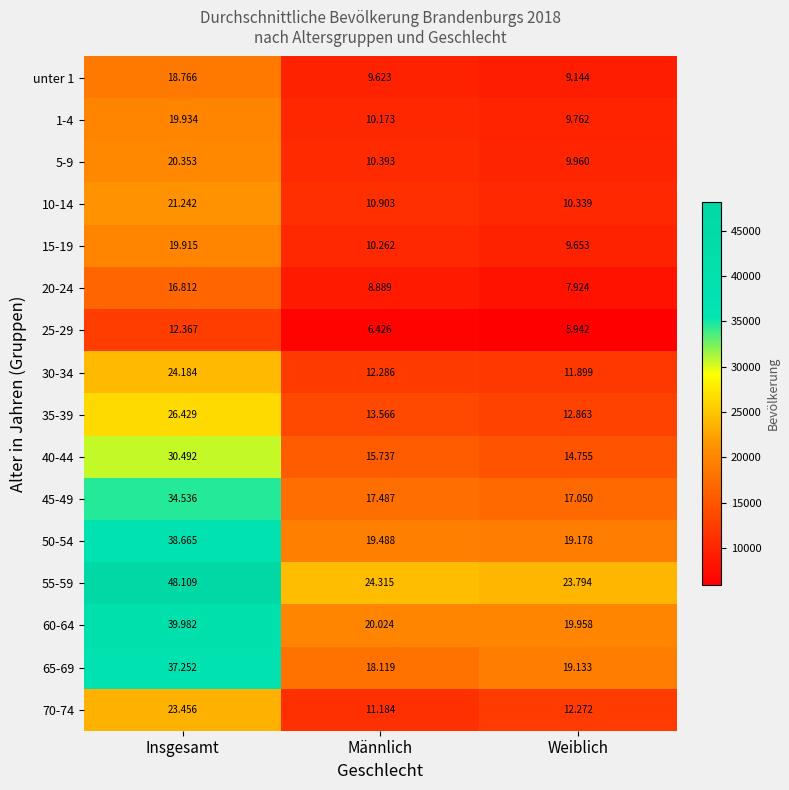

Which series changed the most between Insgesamt and Weiblich?

55-59